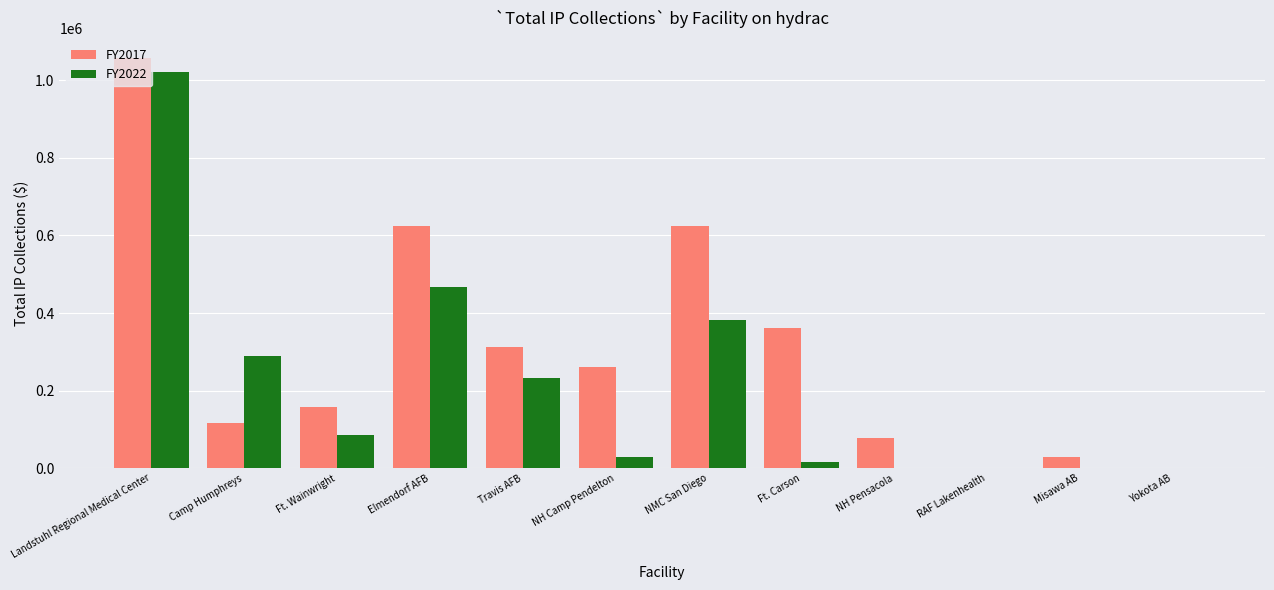

What is the maximum value for FY2017?

1056291.1